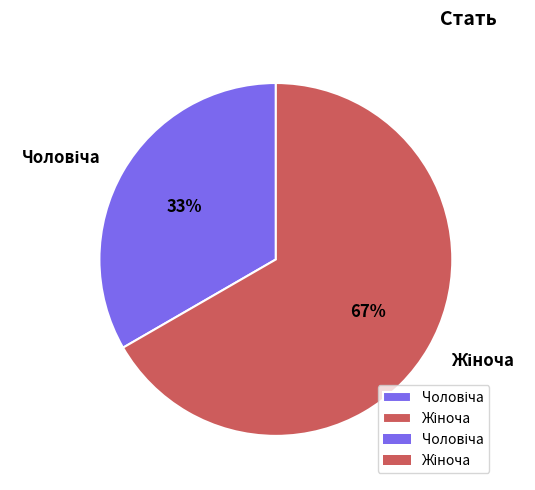

Is there any slice that represents more than half of the pie?

Yes